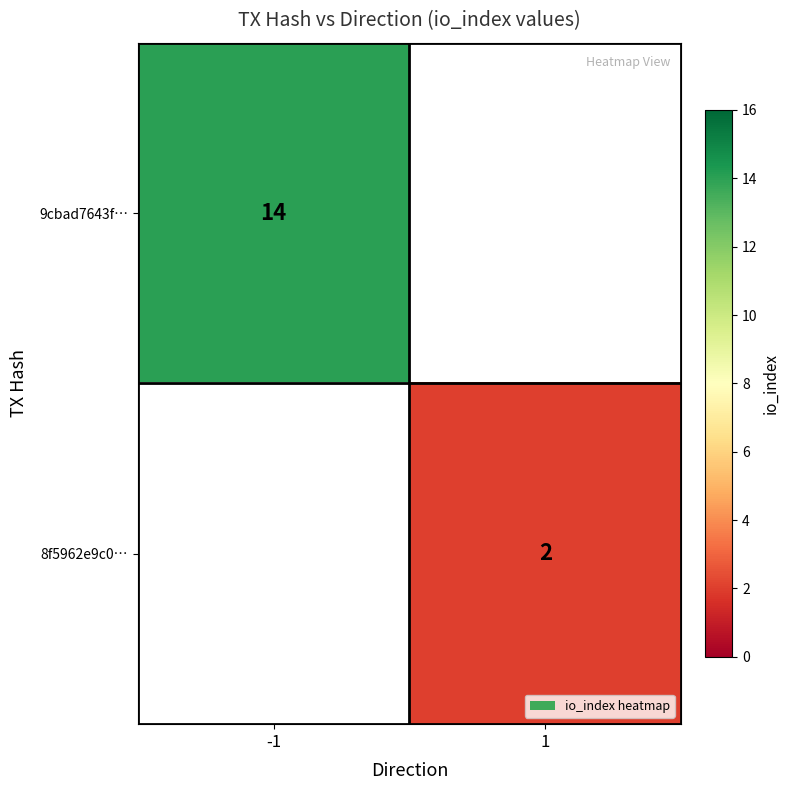

How many series are shown in this chart?

2